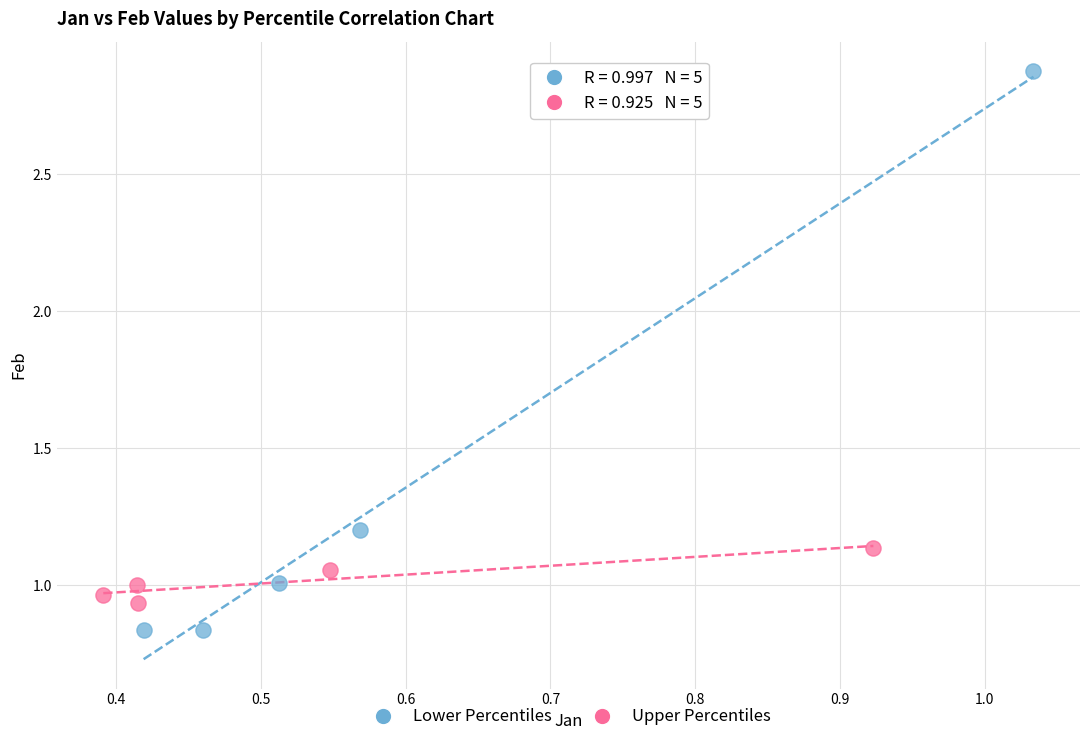

Which series contains the highest Y value?

Lower Percentiles